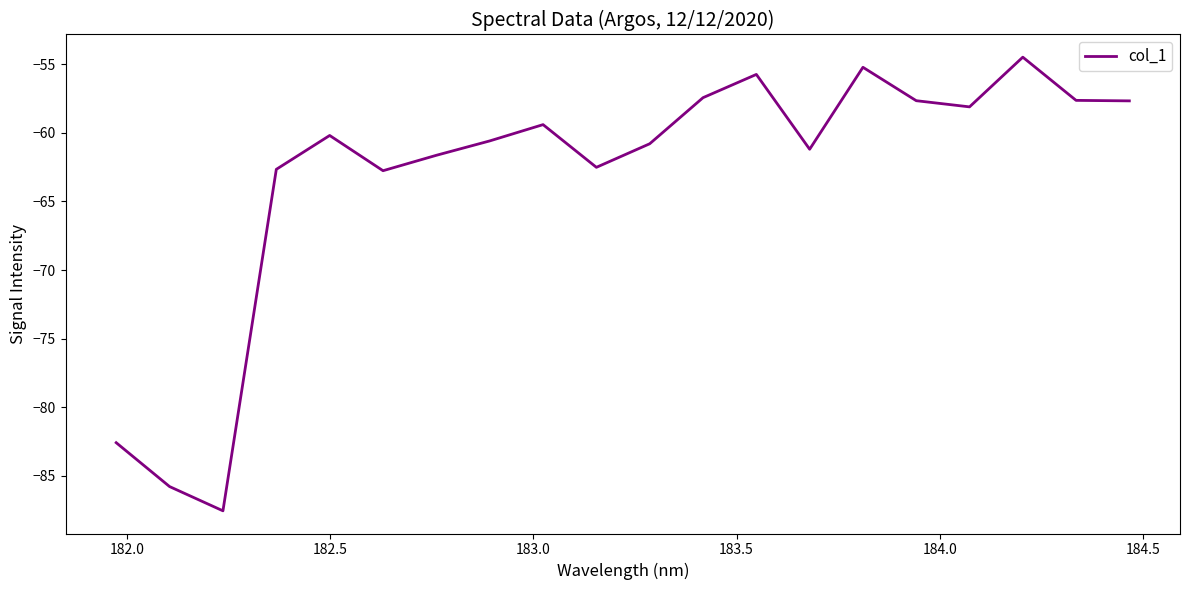

True or false: the data has more than 0 interior local peaks.

True